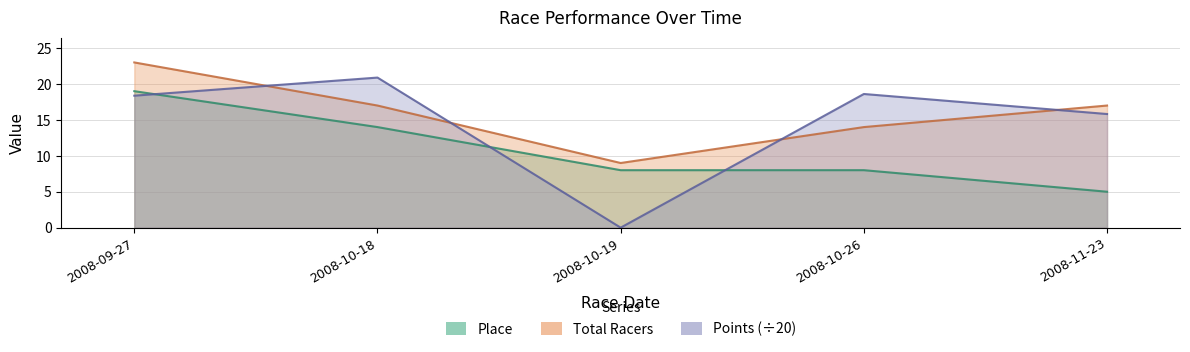

Which category has the lowest value across all series?

2008-10-19